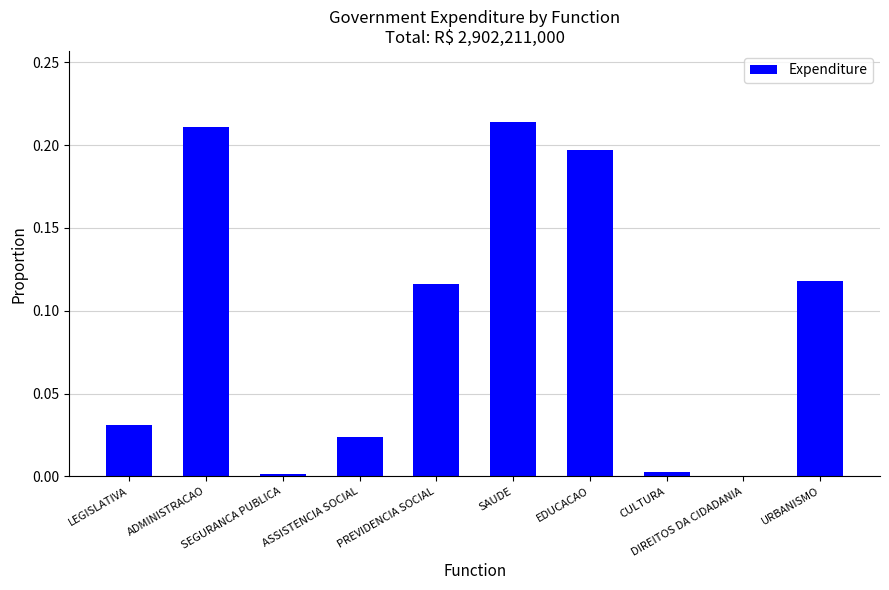

What is the sum of all values?

0.9